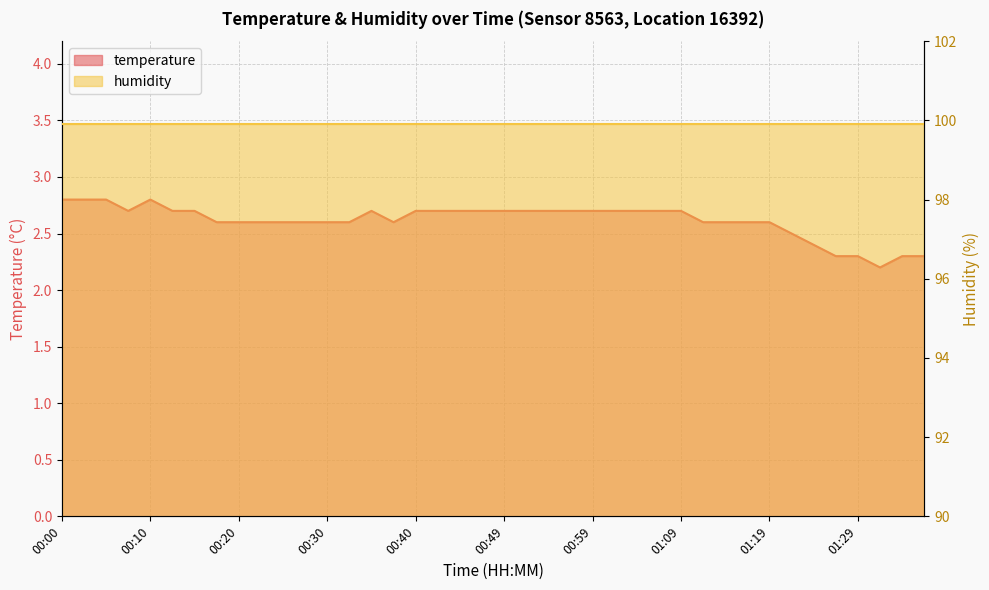

Where is the data nearest to the value 2?

01:31